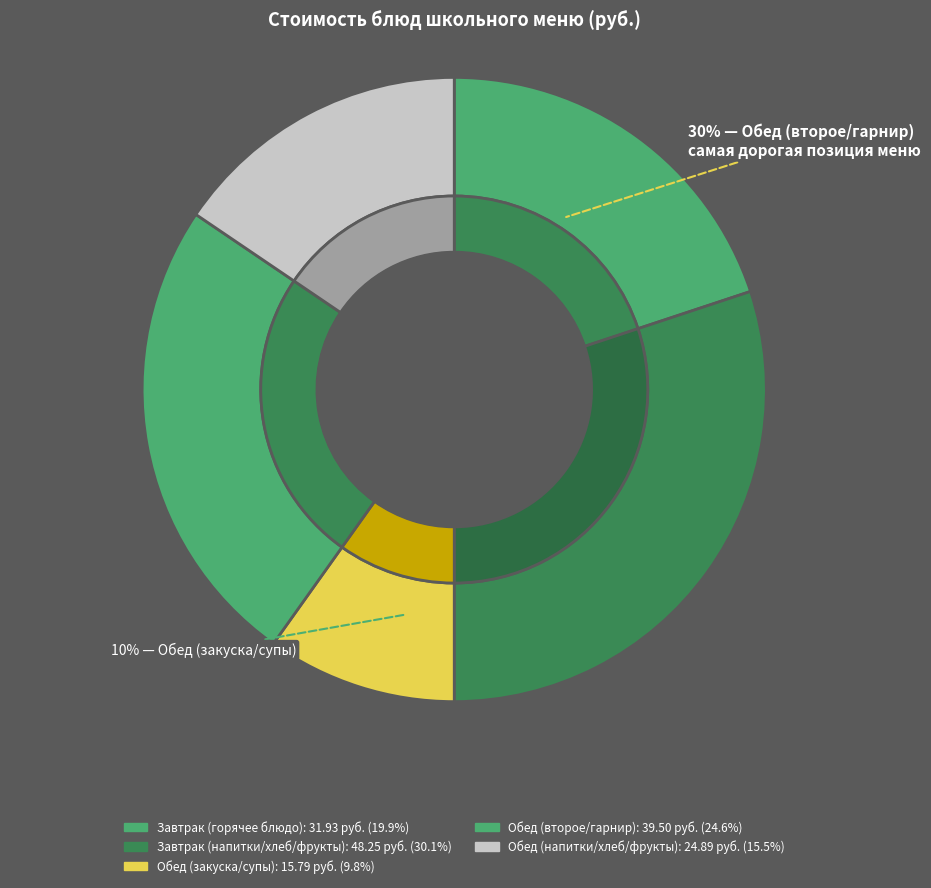

Is there any slice that represents more than half of the pie?

No